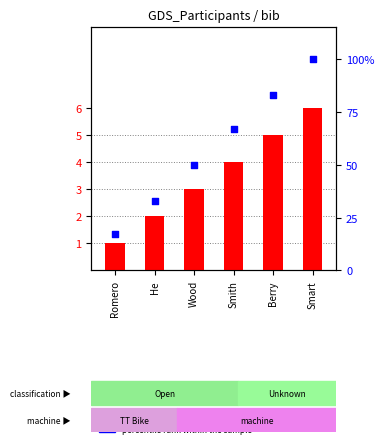

Which series has the largest total across all categories?

percentile rank within the sample